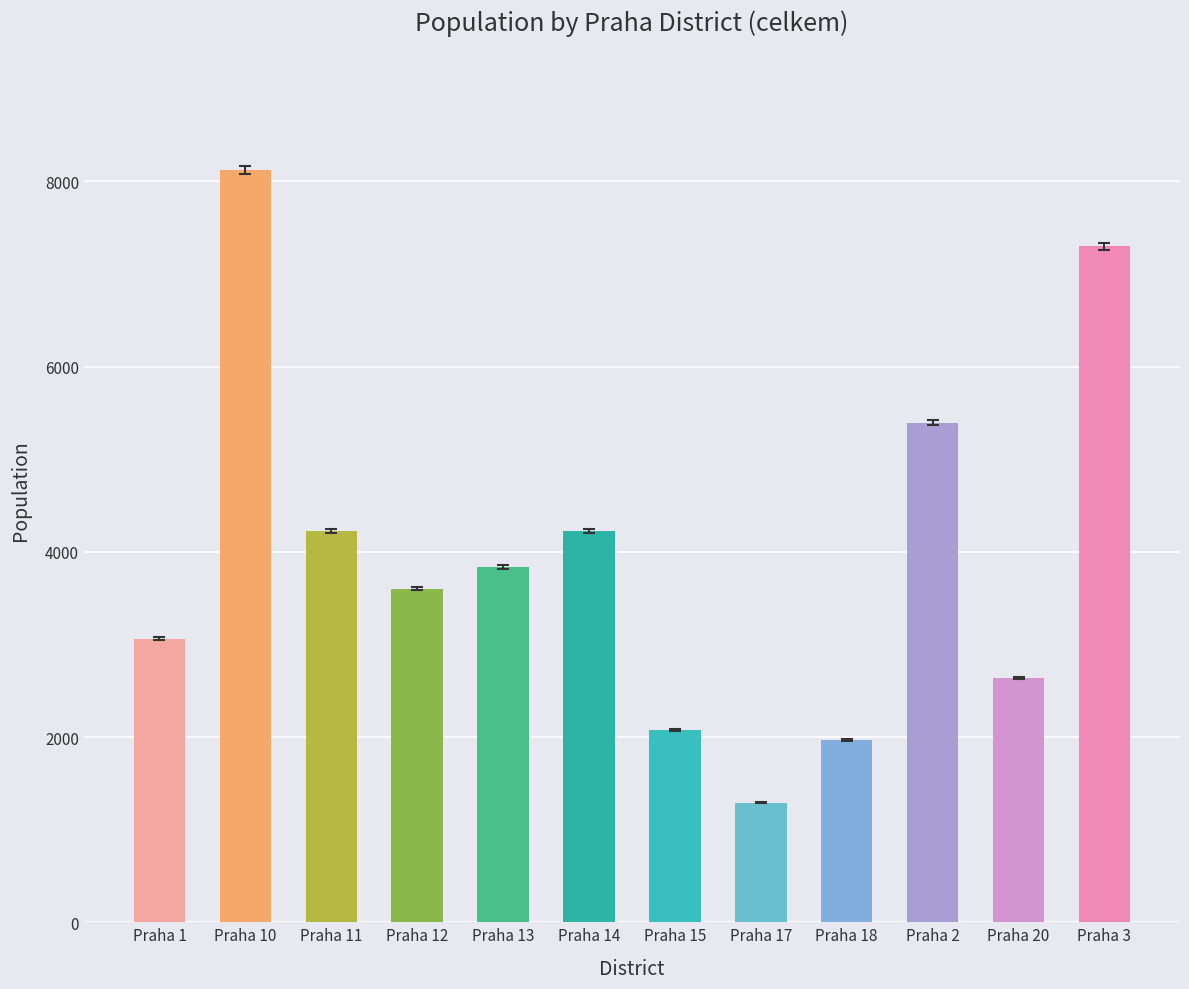

How many bars are there in total?

12